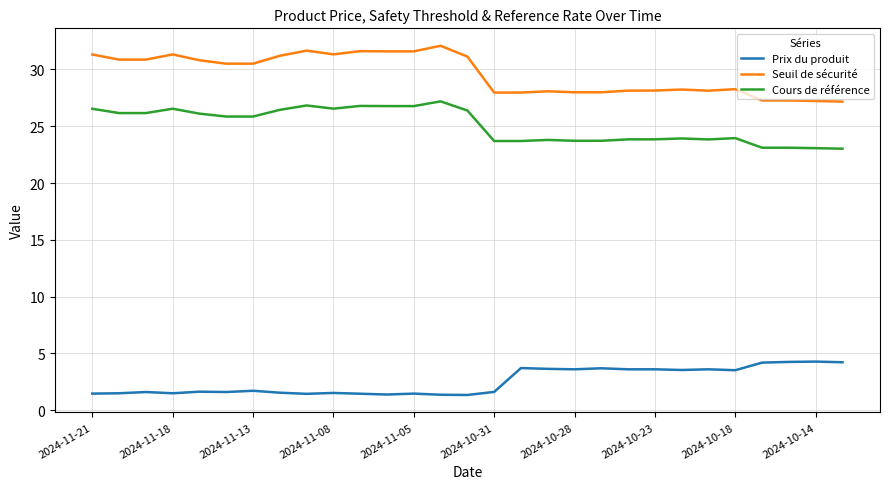

How many lines are shown in the chart?

3